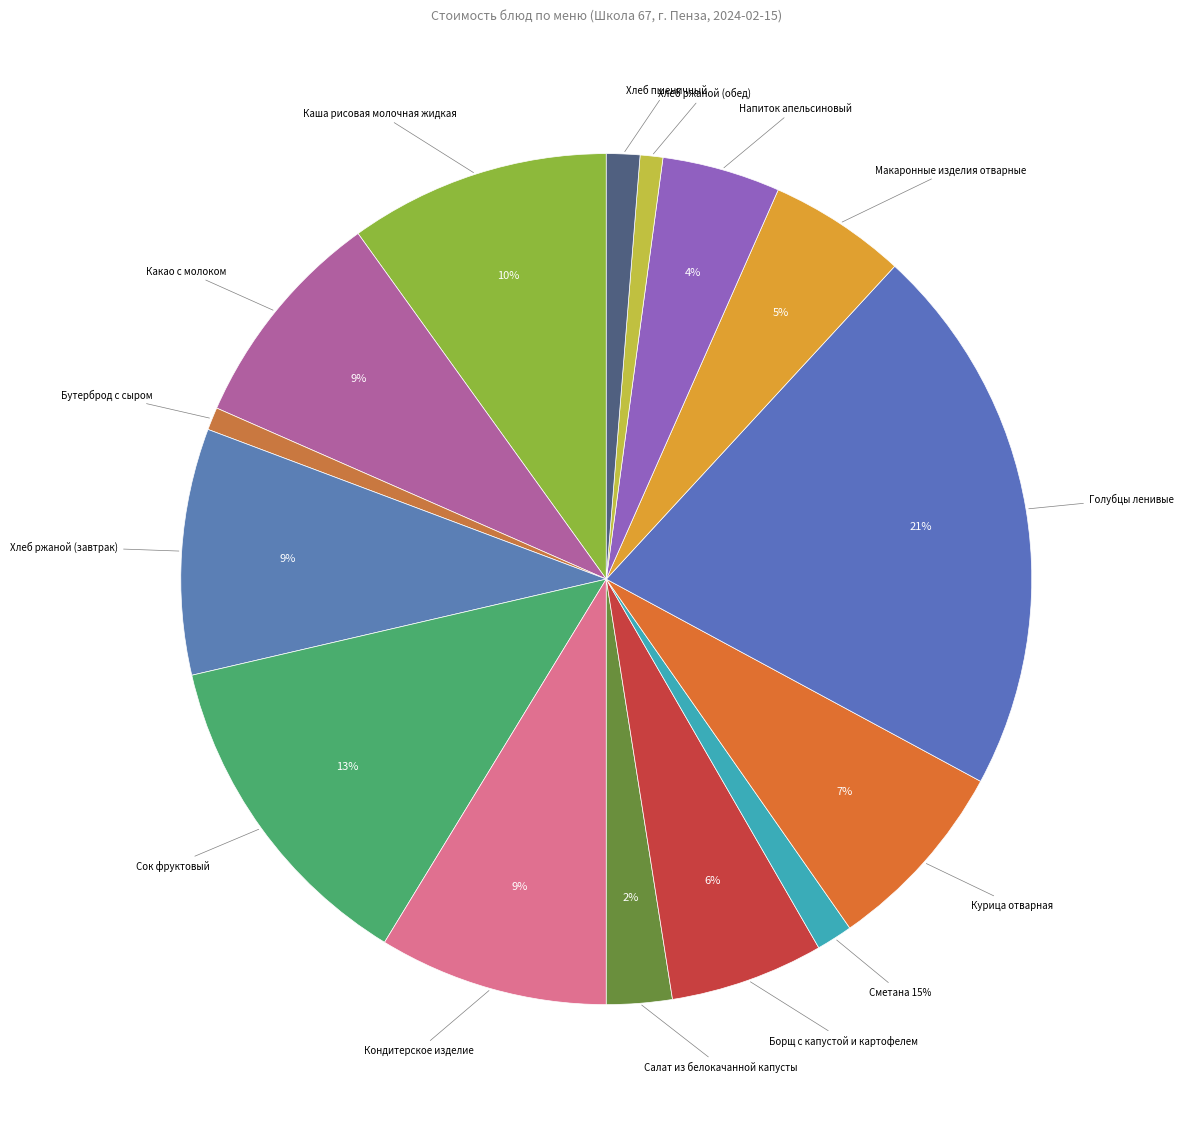

Does any single category account for the majority?

No